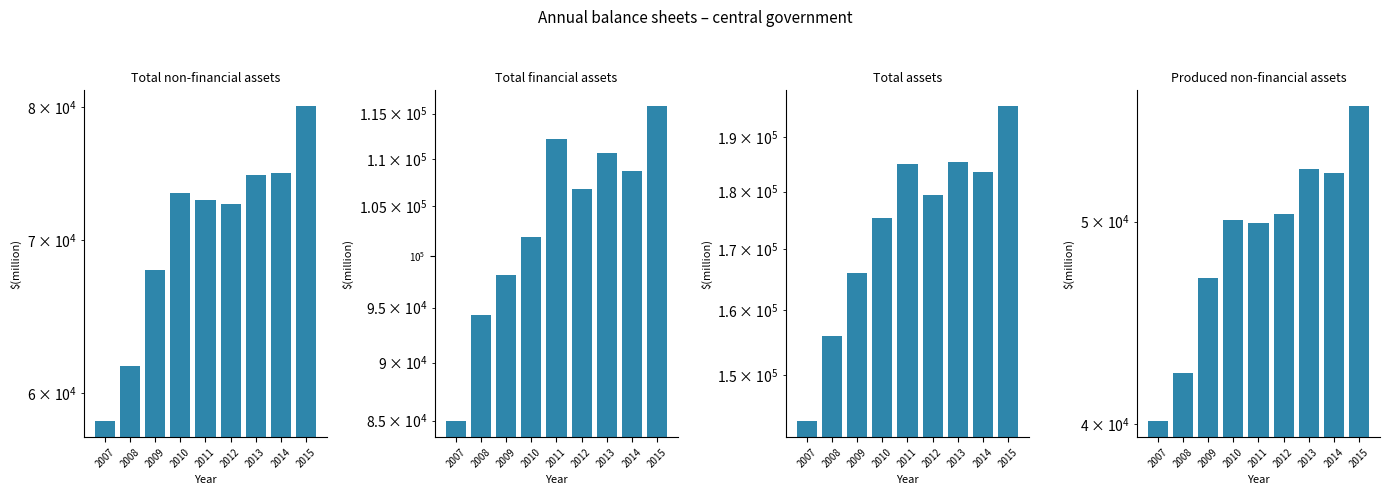

What are all the series names shown in the legend?

Total non-financial assets, Total financial assets, Total assets, Produced non-financial assets